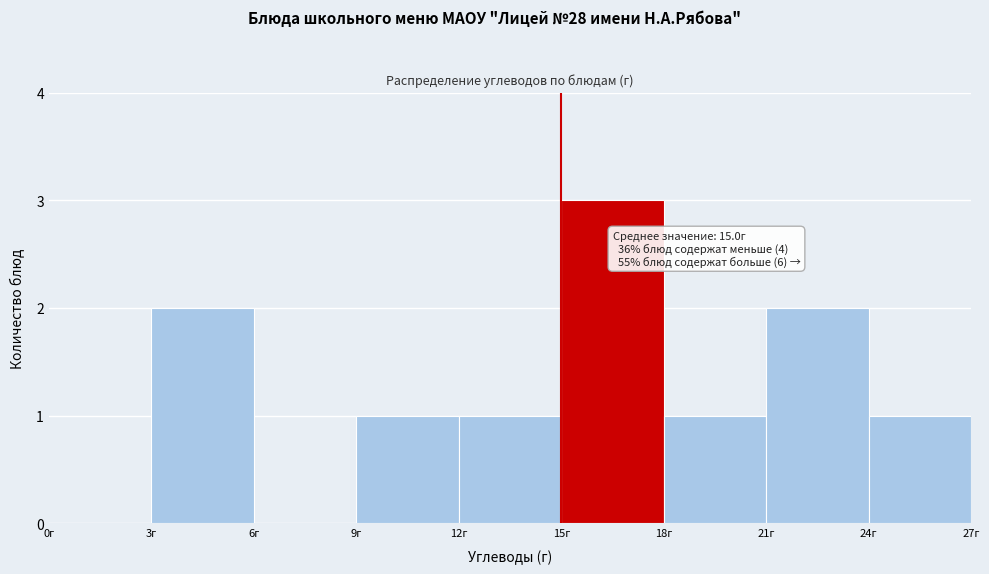

Which range on the x-axis has the tallest bar?

15 to 18